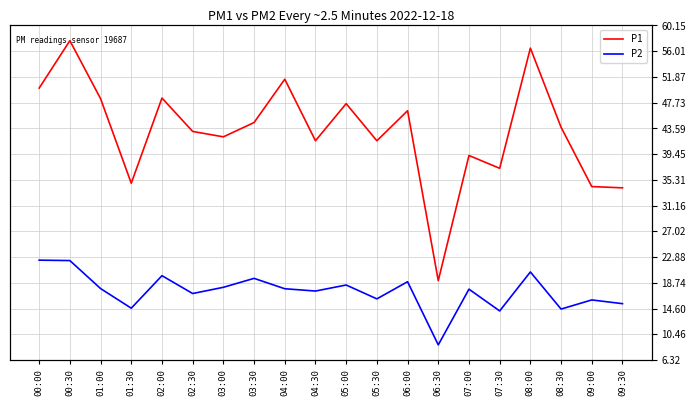

What is the label of the 8th point from the left?

03:30